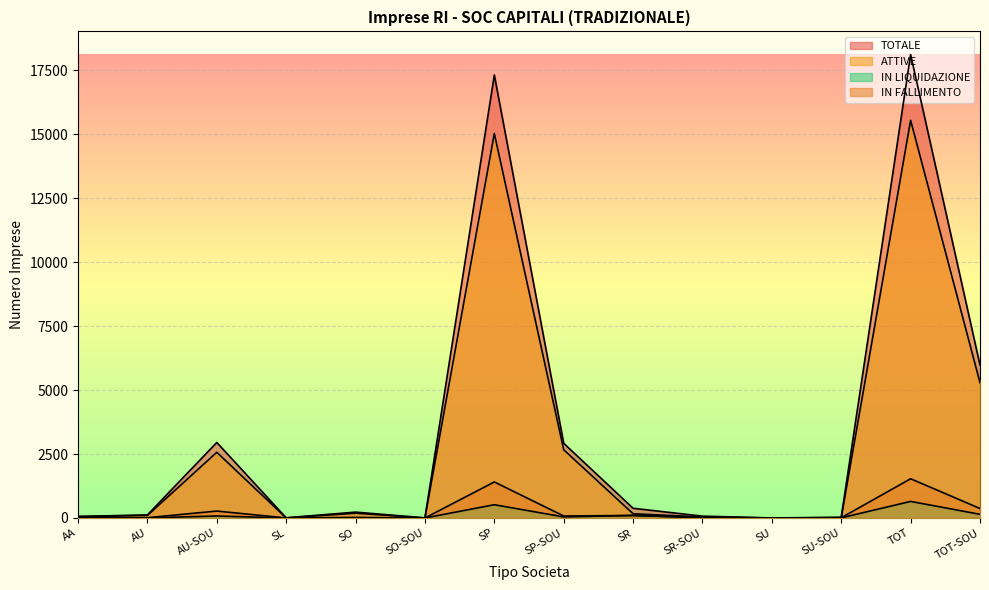

True or false: ATTIVE and TOTALE intersect in this chart.

False